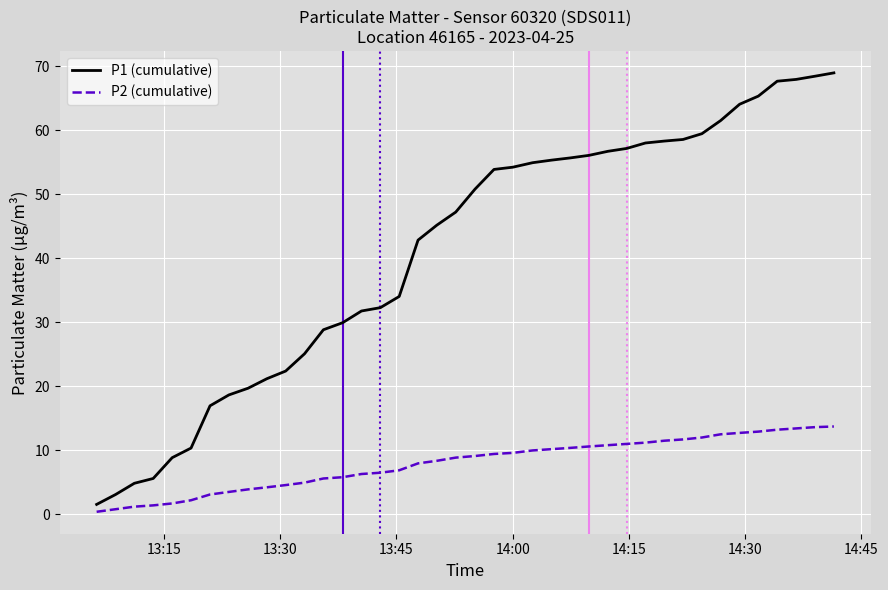

Which series has the largest range (max minus min)?

P1 (cumulative)